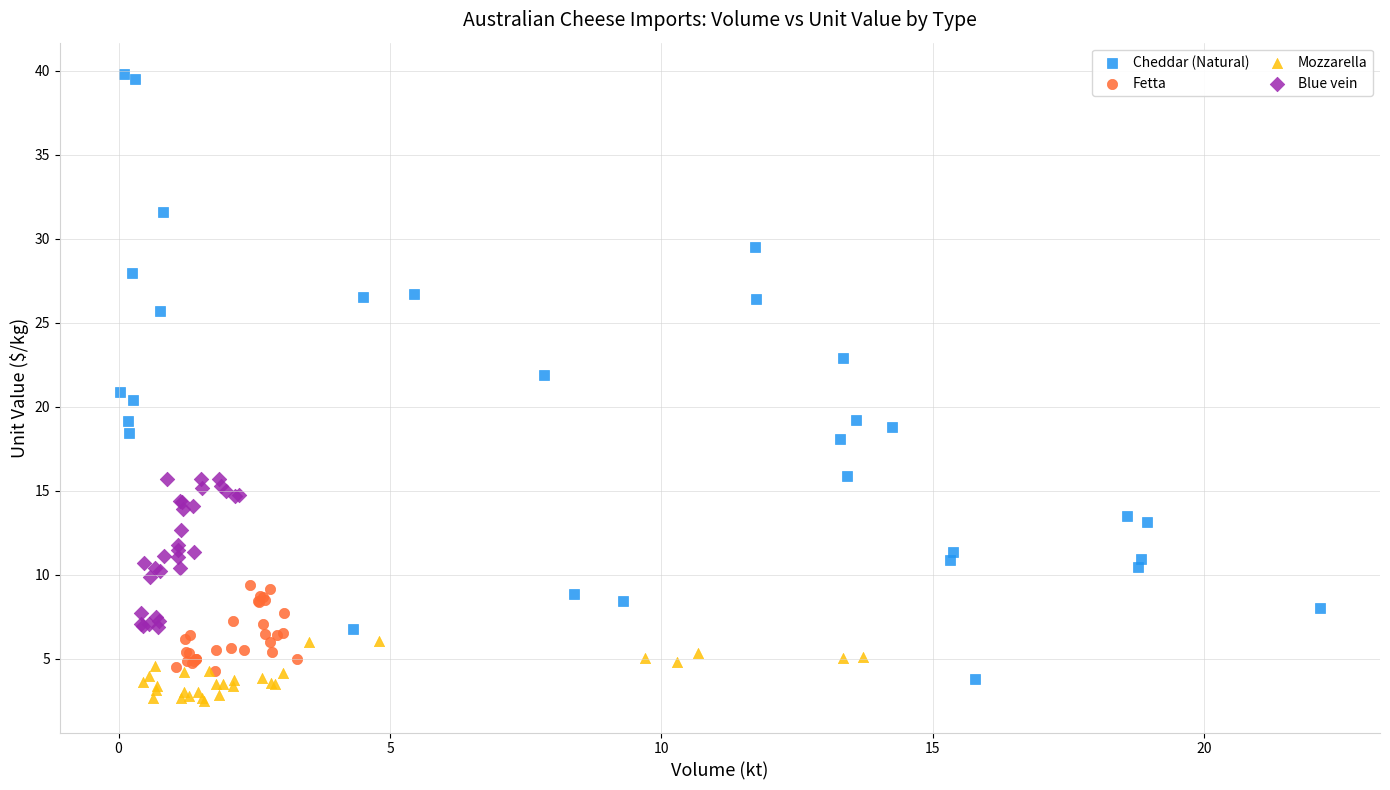

Which series contains the highest Y value?

Cheddar (Natural)